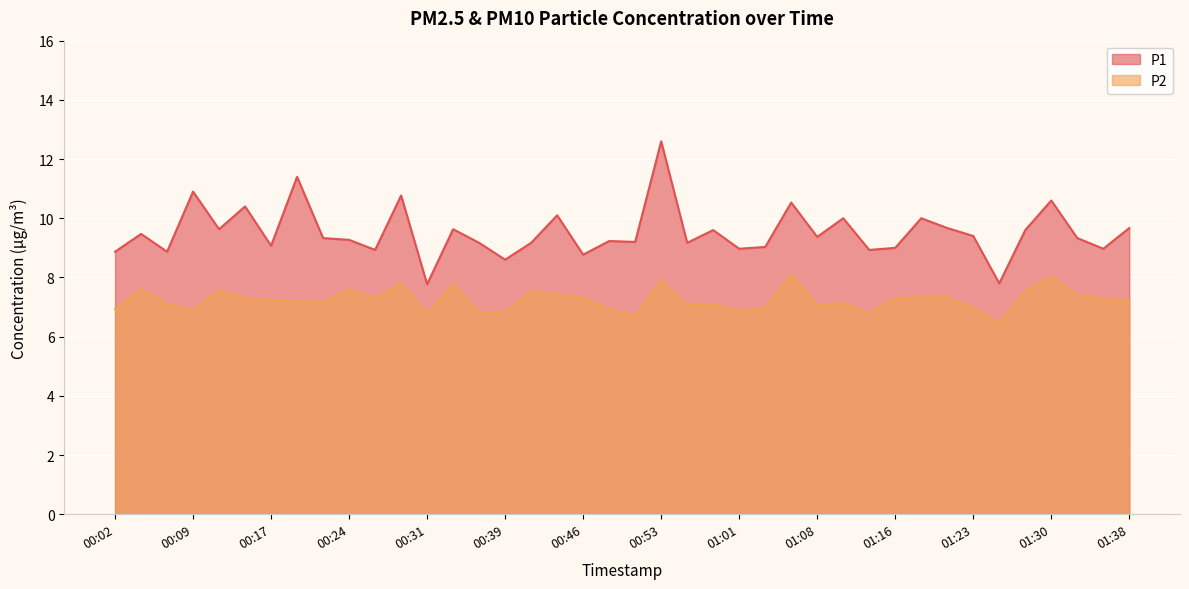

List the series in order of their overall mean, highest first.

P1, P2